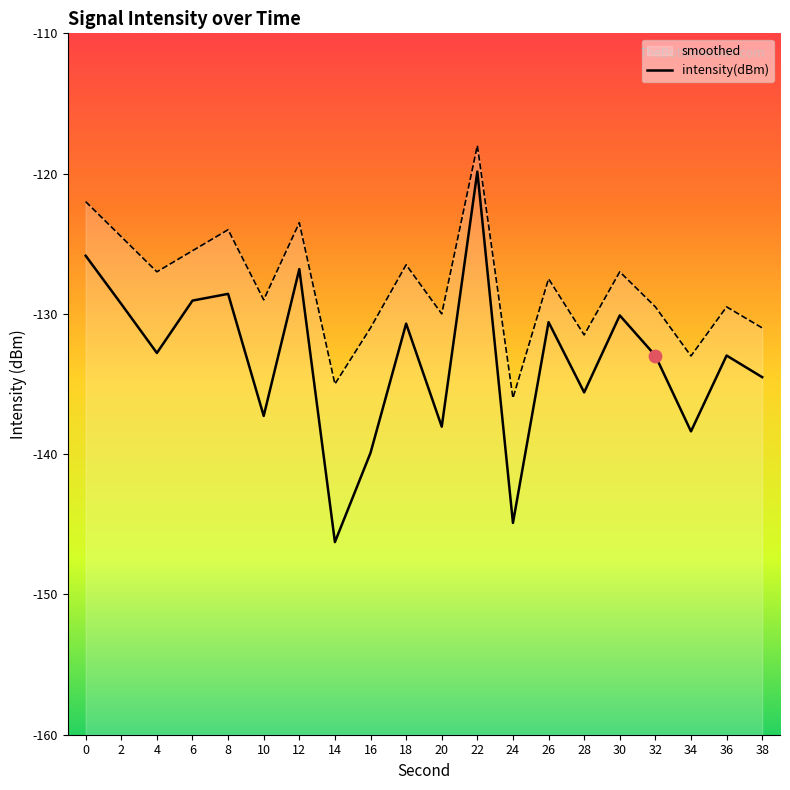

What is the change in value from 16 to 36?

+6.9